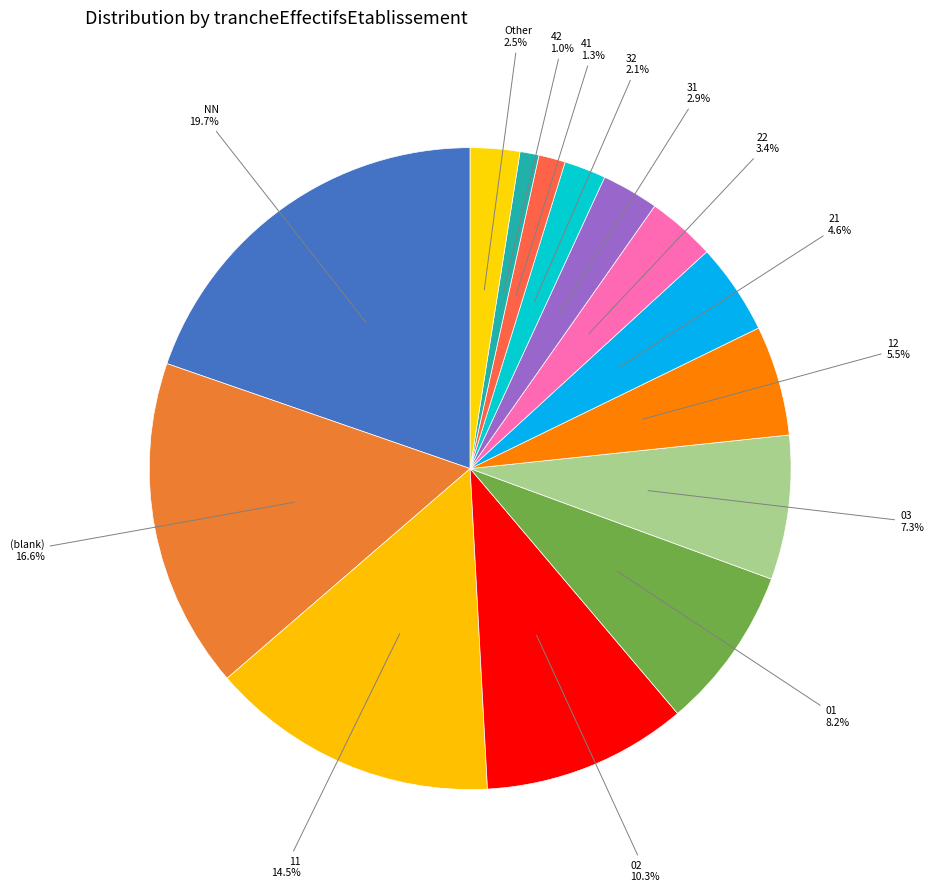

How many slices are in this pie chart?

14